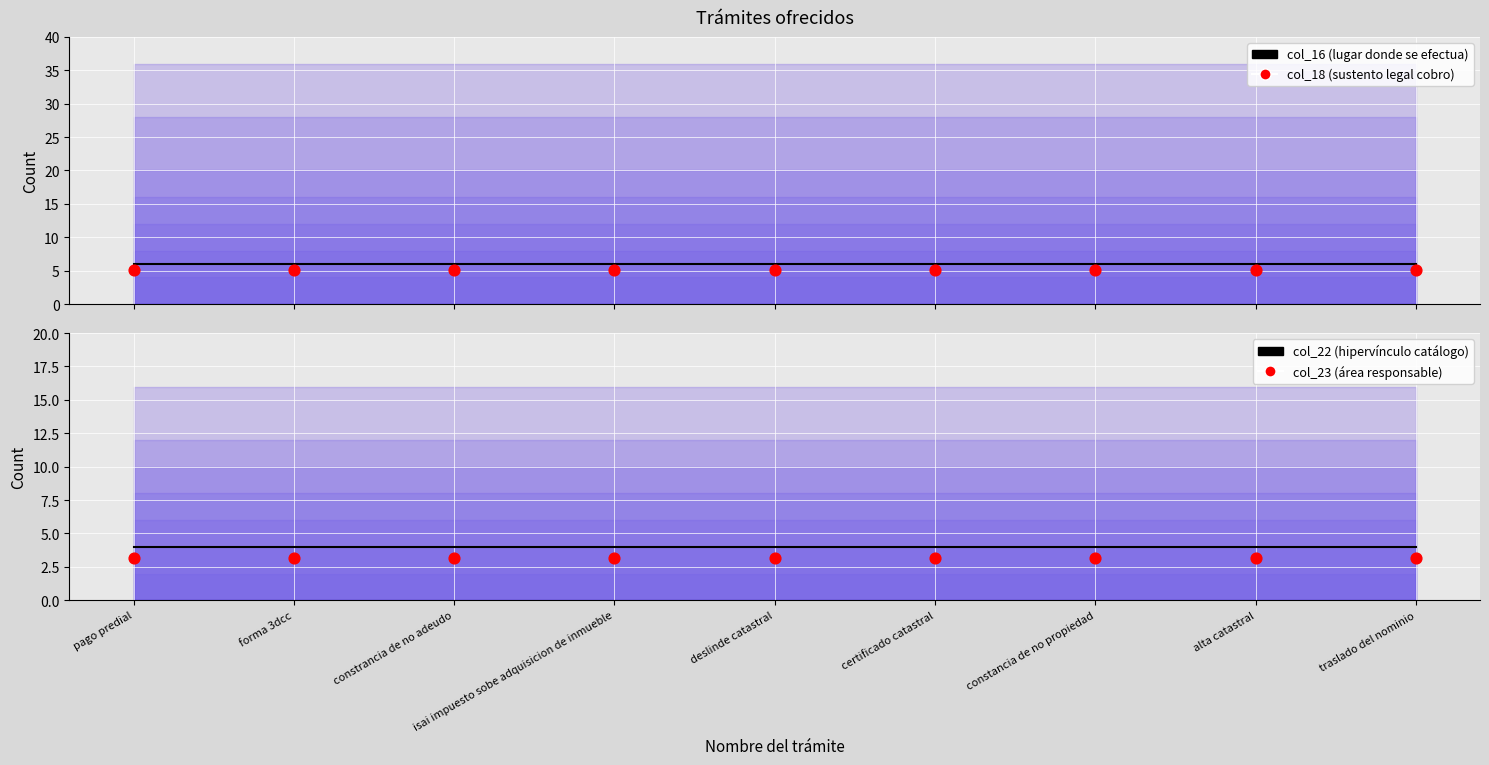

Is the value of col_16 (lugar donde se efectua) at isai impuesto sobe adquisicion de inmueble greater than the value of col_22 (hipervínculo catálogo) at certificado catastral?

Yes